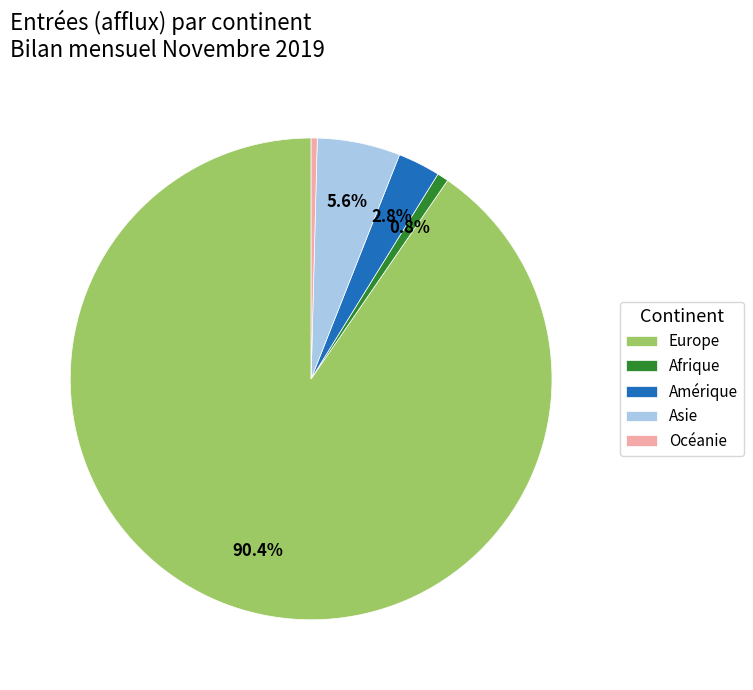

To the nearest percent, what is the difference between the Europe and Amérique slice percentages?

88%